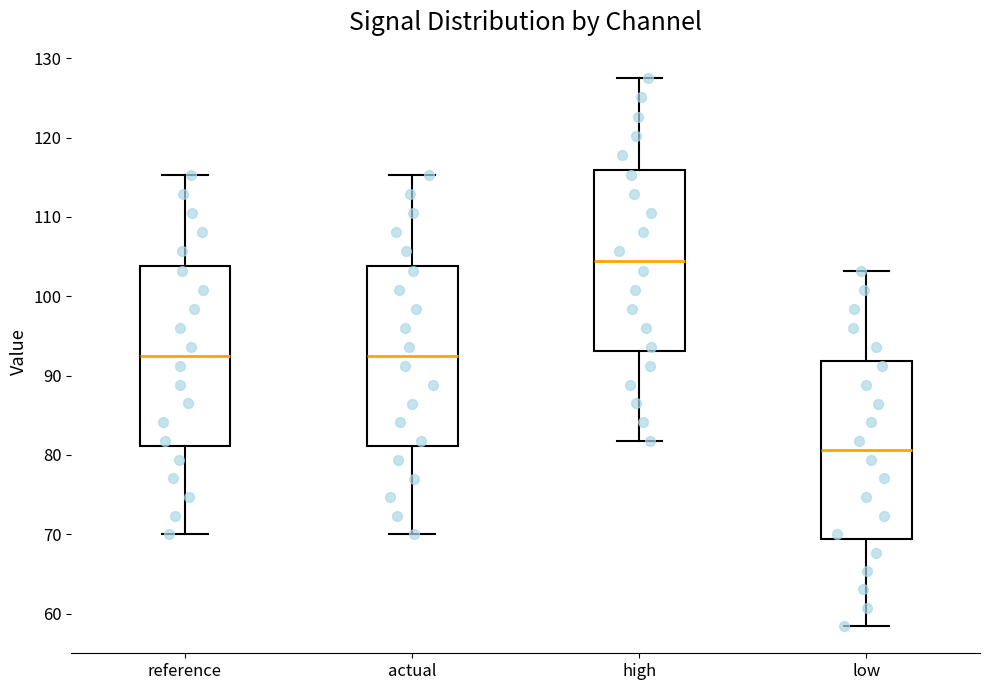

Reading left to right, transcribe this box plot: for each box, give where its median line is, the range the box spans, and where its two whiskers end, as read against the y-axis. The values are not printed on the chart, so give them approximately, as read against the axis.

reference: median 92, box 81 to 104, whiskers 70 to 115
actual: median 92, box 81 to 104, whiskers 70 to 115
high: median 104, box 93 to 116, whiskers 82 to 127
low: median 81, box 69 to 92, whiskers 58 to 103